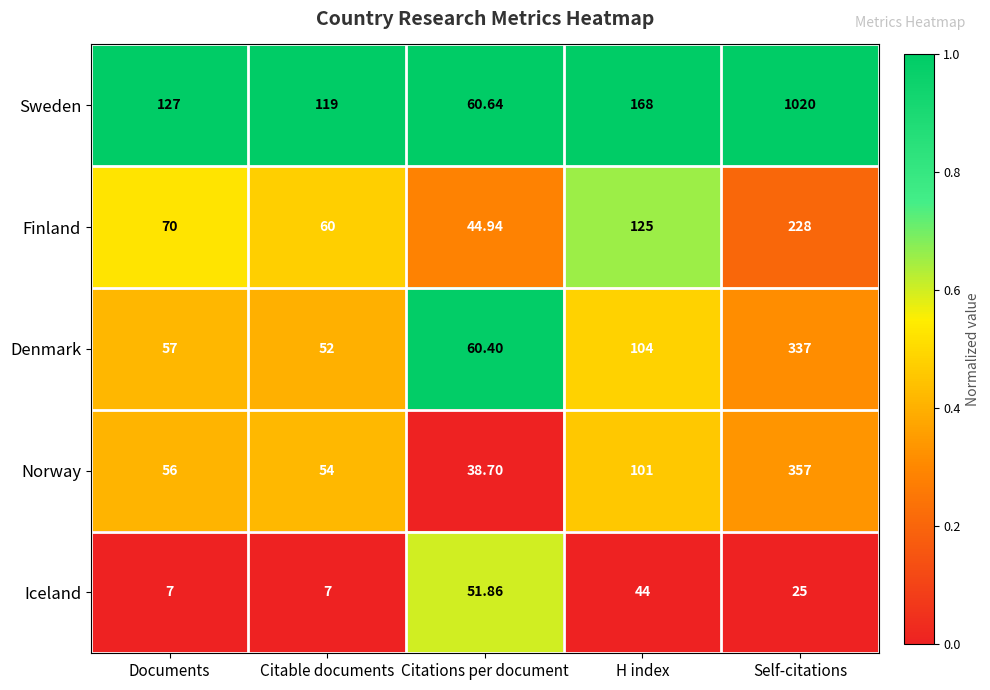

At which label does Iceland first exceed 25?

Citations per document